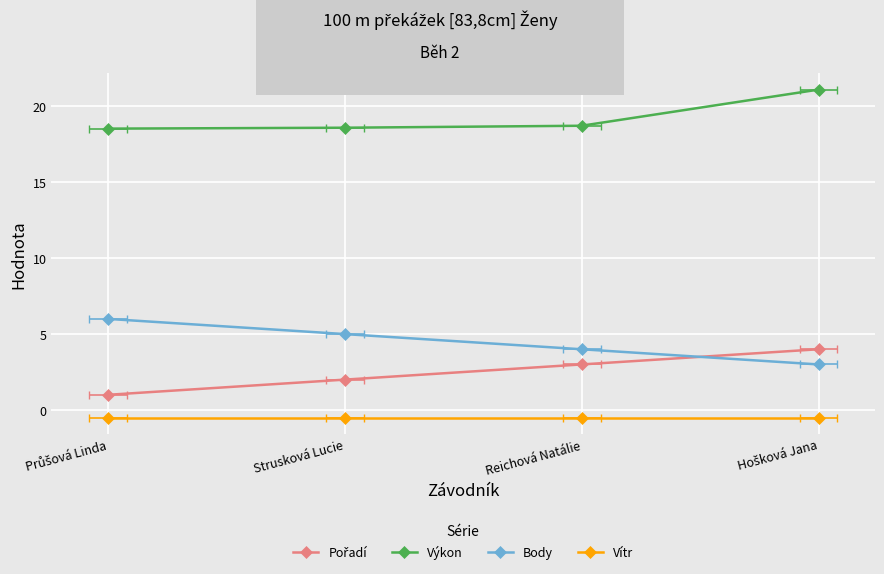

What is the label of the 3rd point from the right?

Strusková Lucie